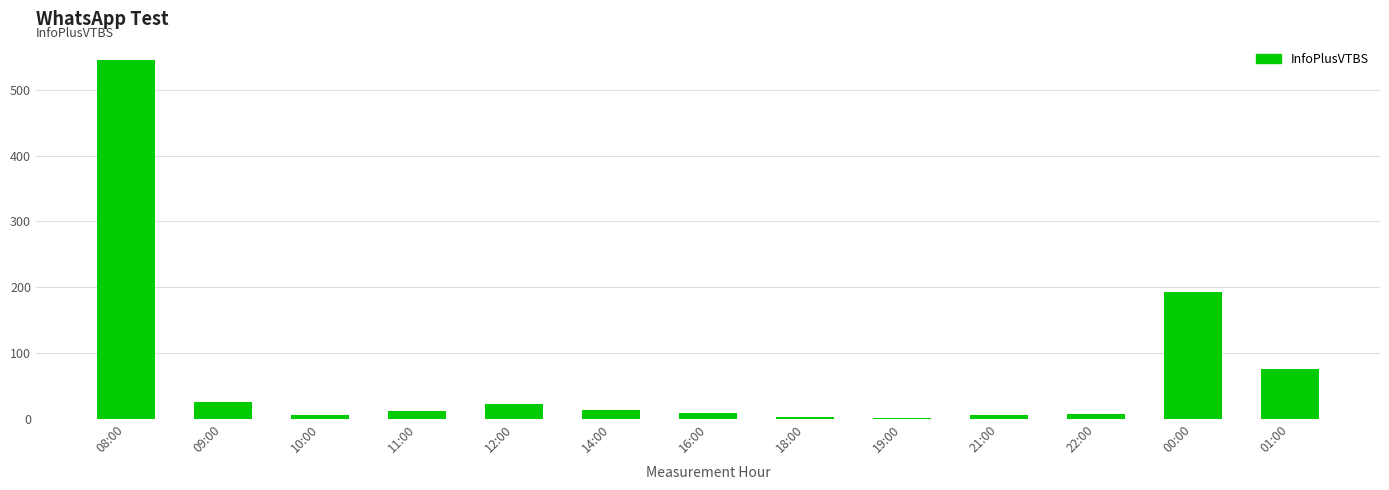

What is the sum of all values?

918